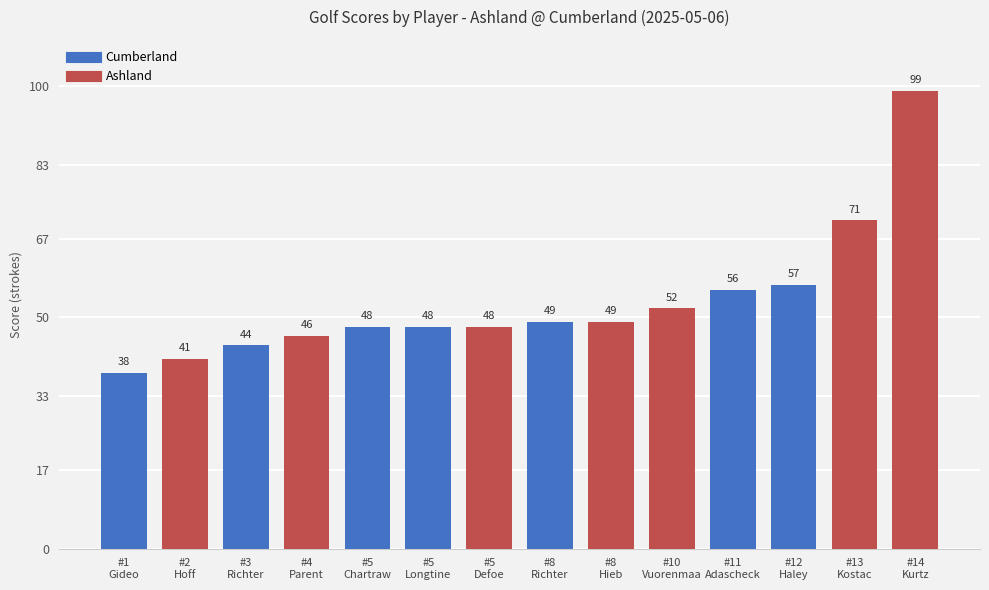

How many distinct data groups are displayed?

1